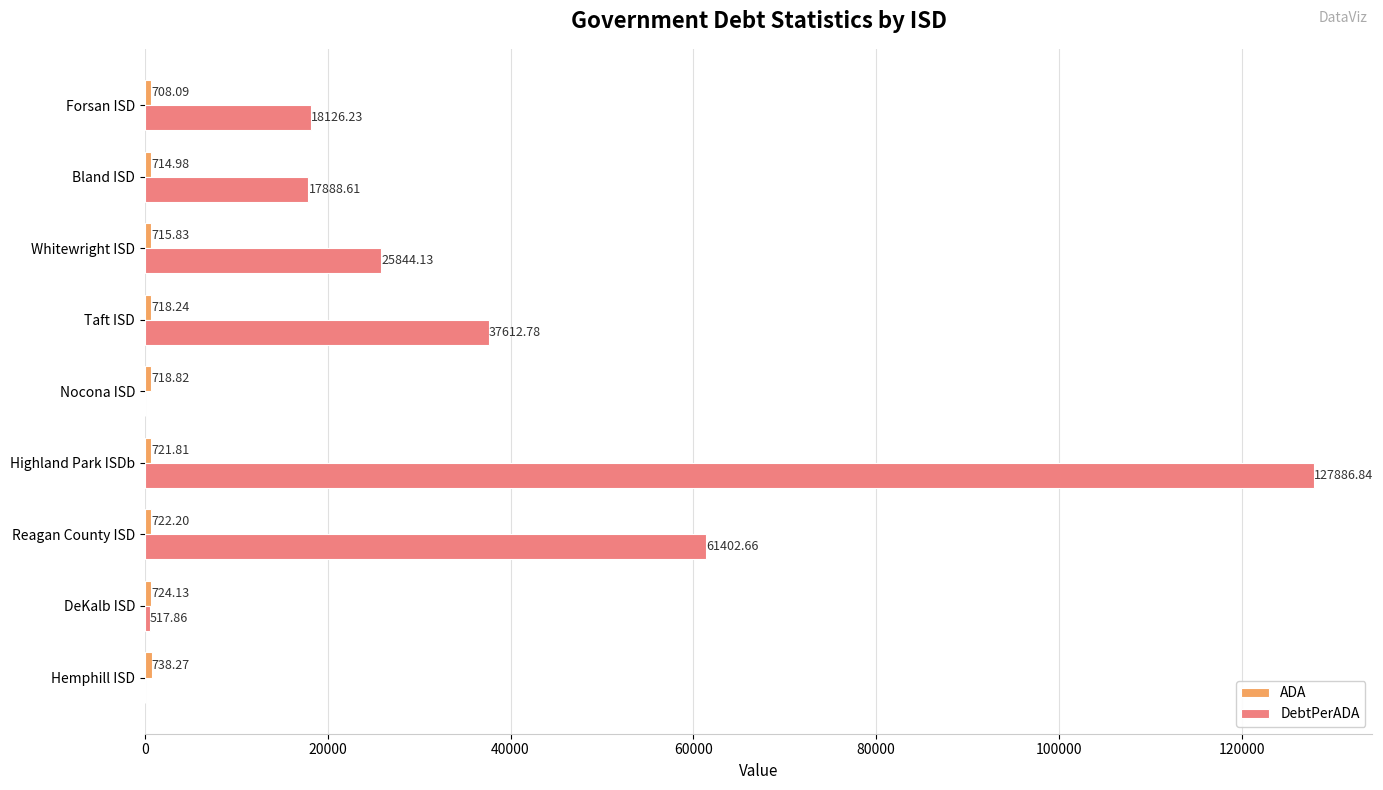

At which category is the sum across all series the highest?

Highland Park ISDb